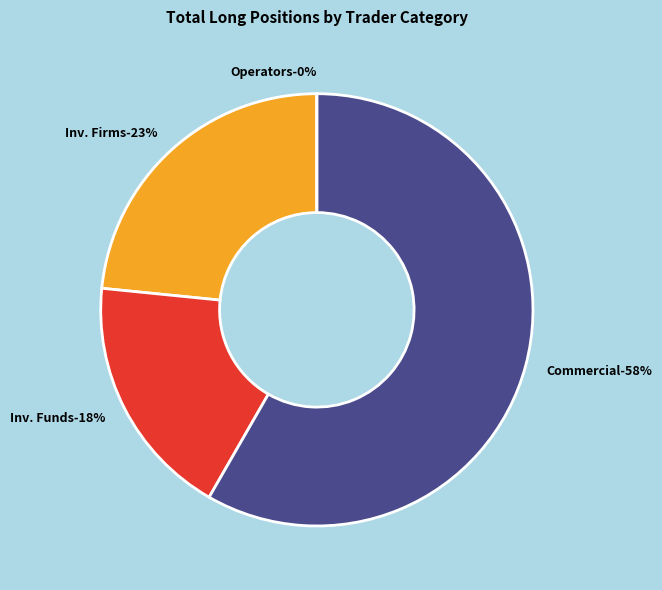

Is it true that Investment Funds is 9% of the pie?

False